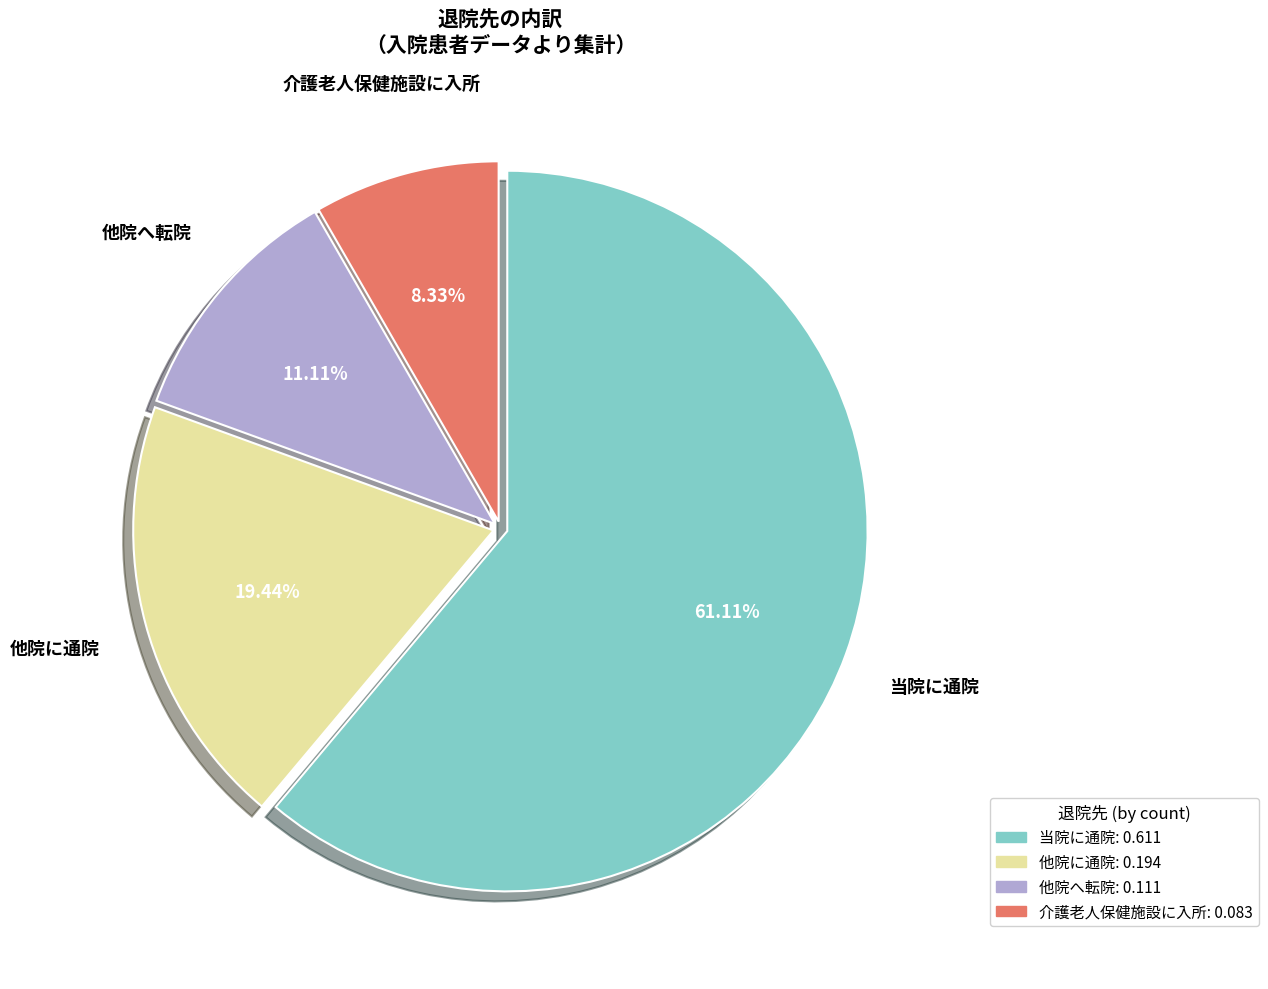

Which slice is the smallest?

介護老人保健施設に入所